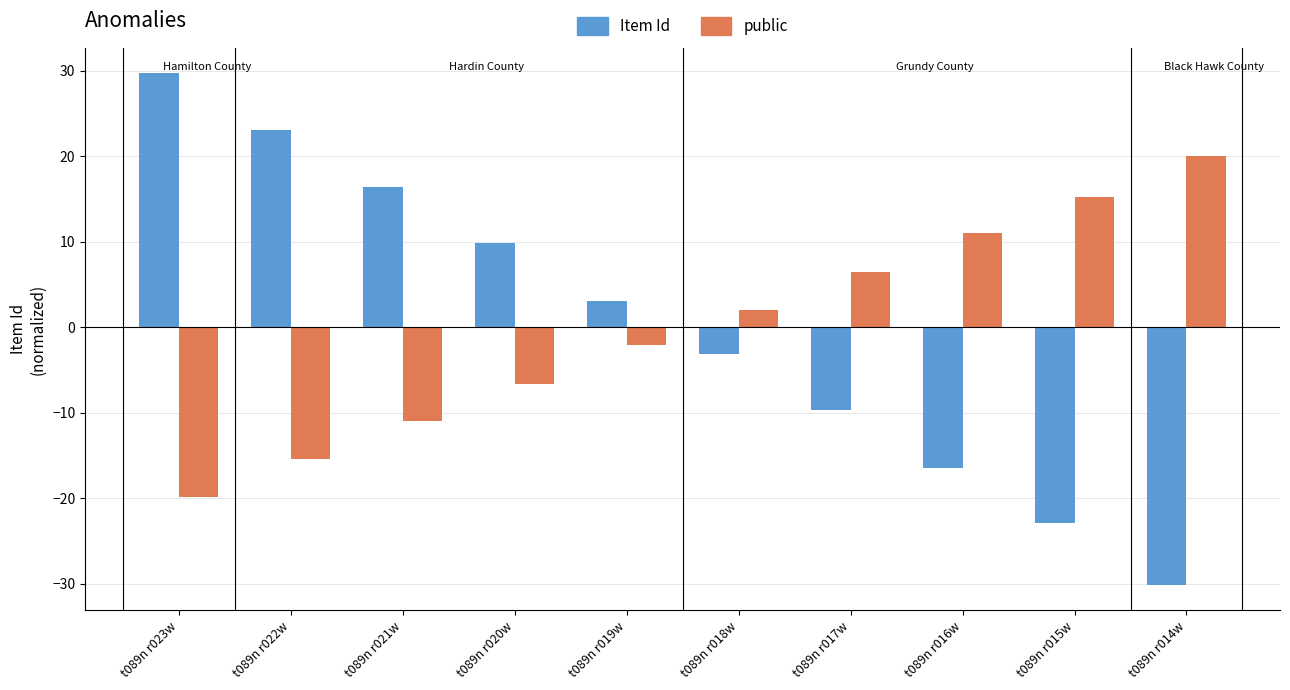

What is the difference between the maximum and minimum values in the public series?

39.9